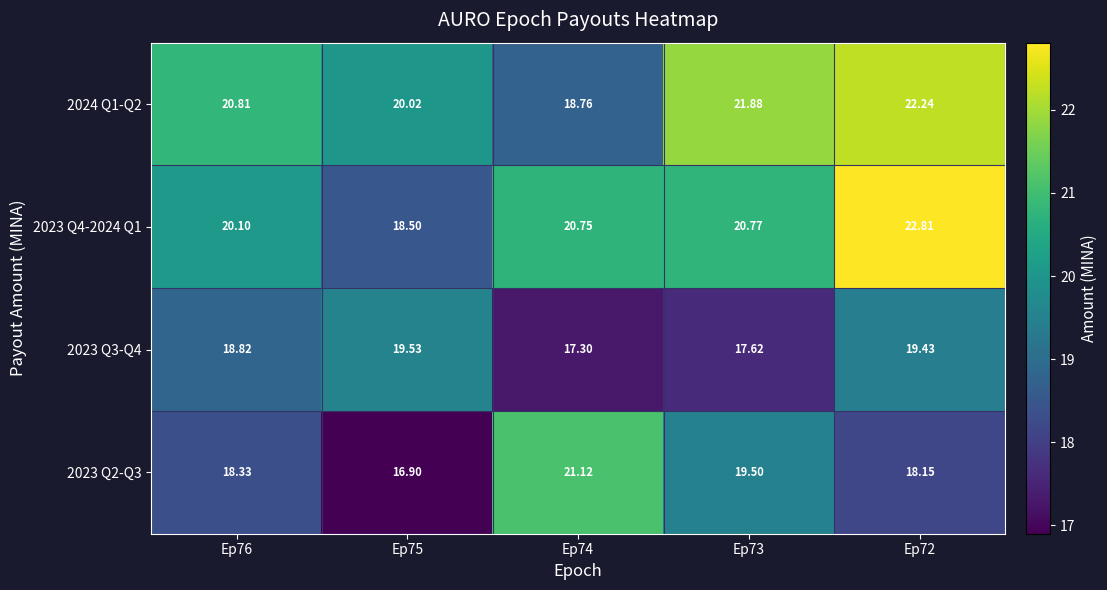

Is the value of 2024 Q1-Q2 at Ep73 greater than the value of 2023 Q2-Q3 at Ep75?

Yes